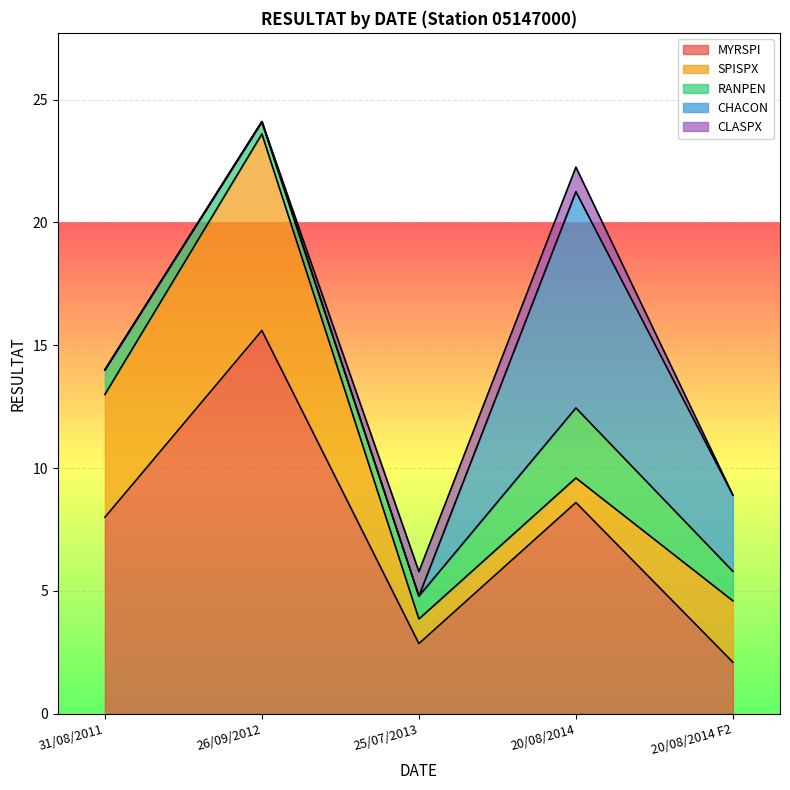

What is the label of the 4th point from the right?

26/09/2012